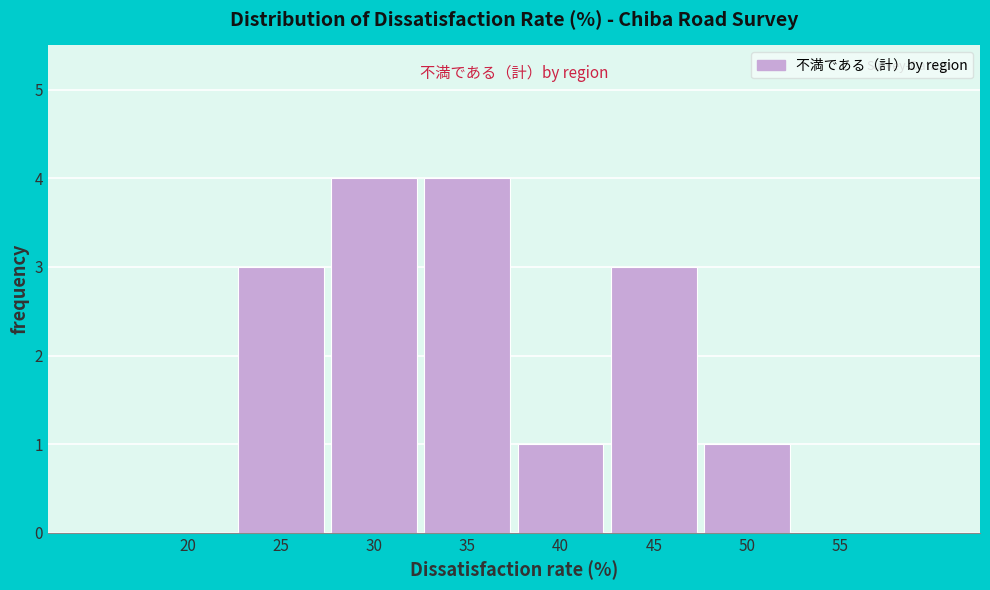

Reading right to left, extract all data points from this chart.

55=0	50=1	45=3	40=1	35=4	30=4	25=3	20=0